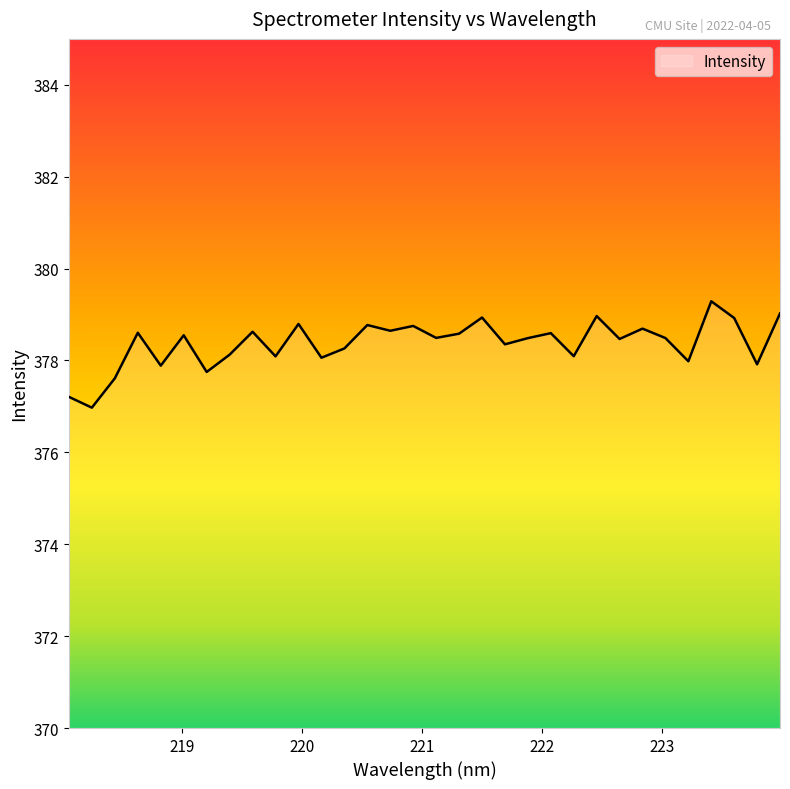

What is the maximum value shown in the chart?

379.3